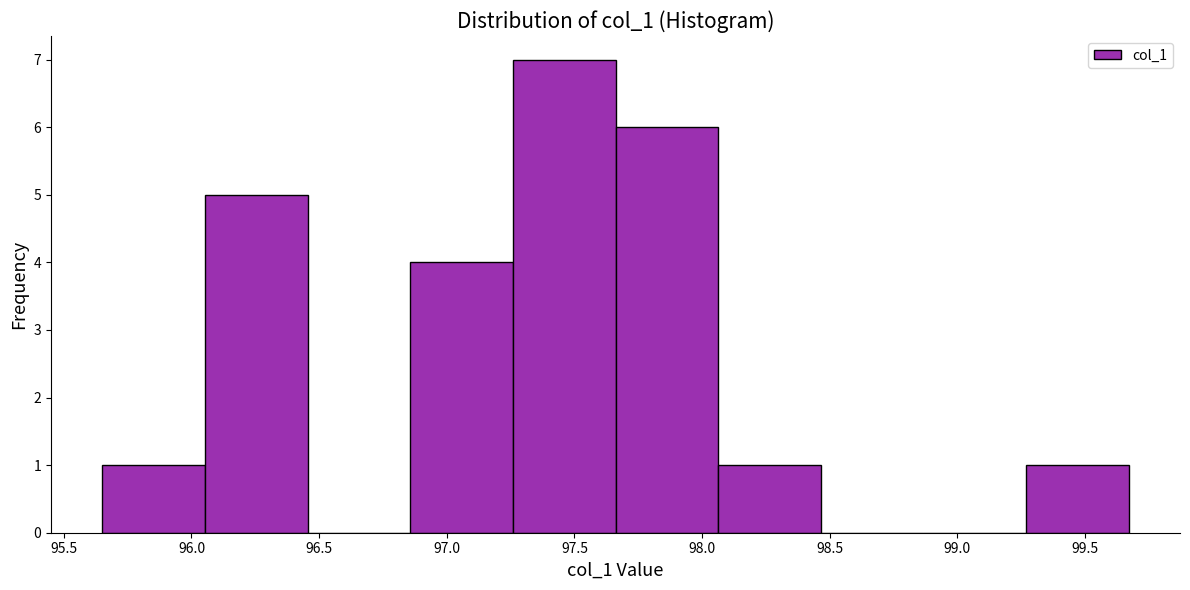

Reading left to right, transcribe this chart: for each bar, give the range it covers on the x-axis and its height. Neither the bar edges nor the heights are printed on the chart, so give them approximately, as read against the axes.

95.65 to 96.05: 1
96.05 to 96.45: 5
96.45 to 96.85: 0
96.85 to 97.25: 4
97.25 to 97.65: 7
97.65 to 98.05: 6
98.05 to 98.45: 1
98.45 to 98.85: 0
98.85 to 99.25: 0
99.25 to 99.65: 1